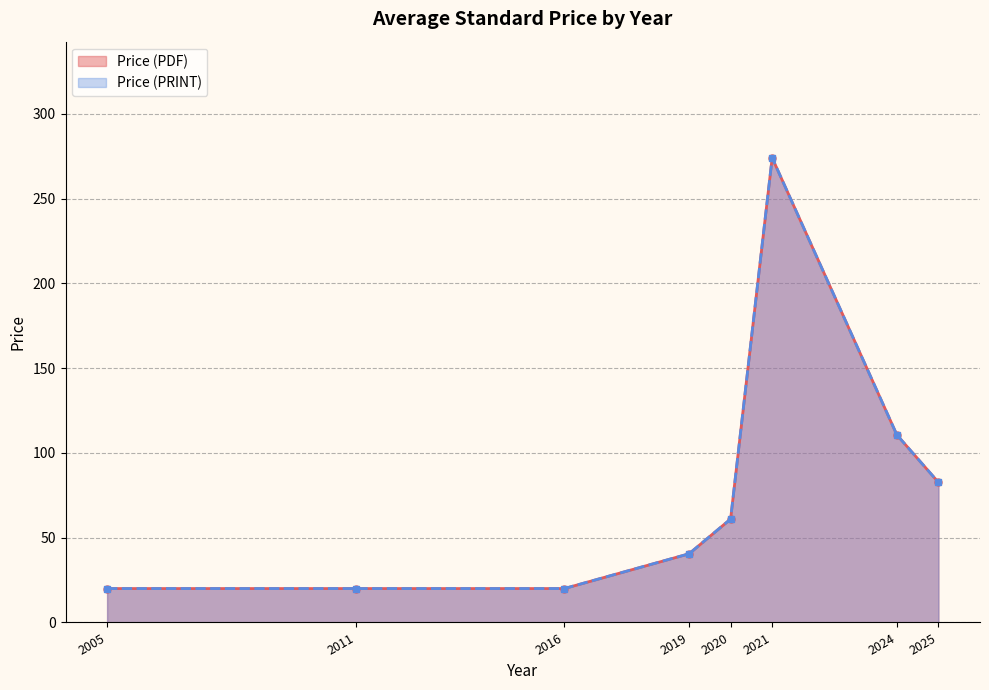

What is the difference between the second highest and minimum values in the Price (PRINT) series?

91.5